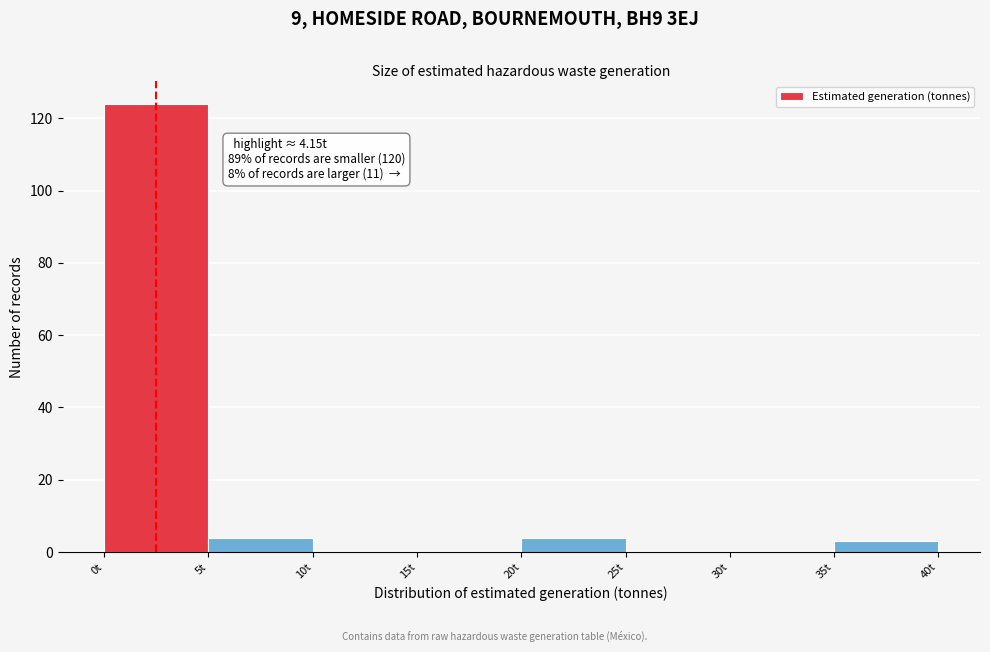

Over which range of the x-axis is the bar tallest?

0 to 5